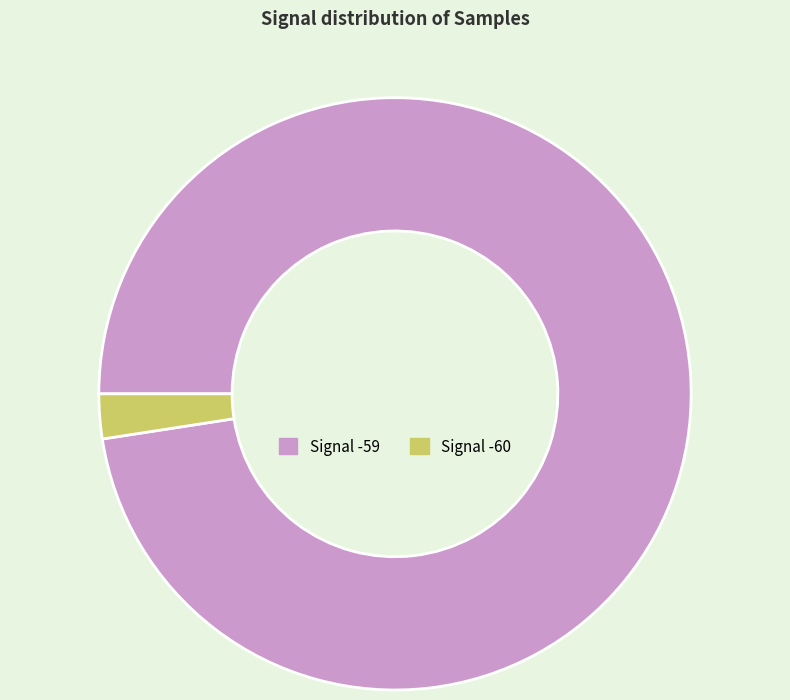

Is there a majority slice in this chart?

Yes